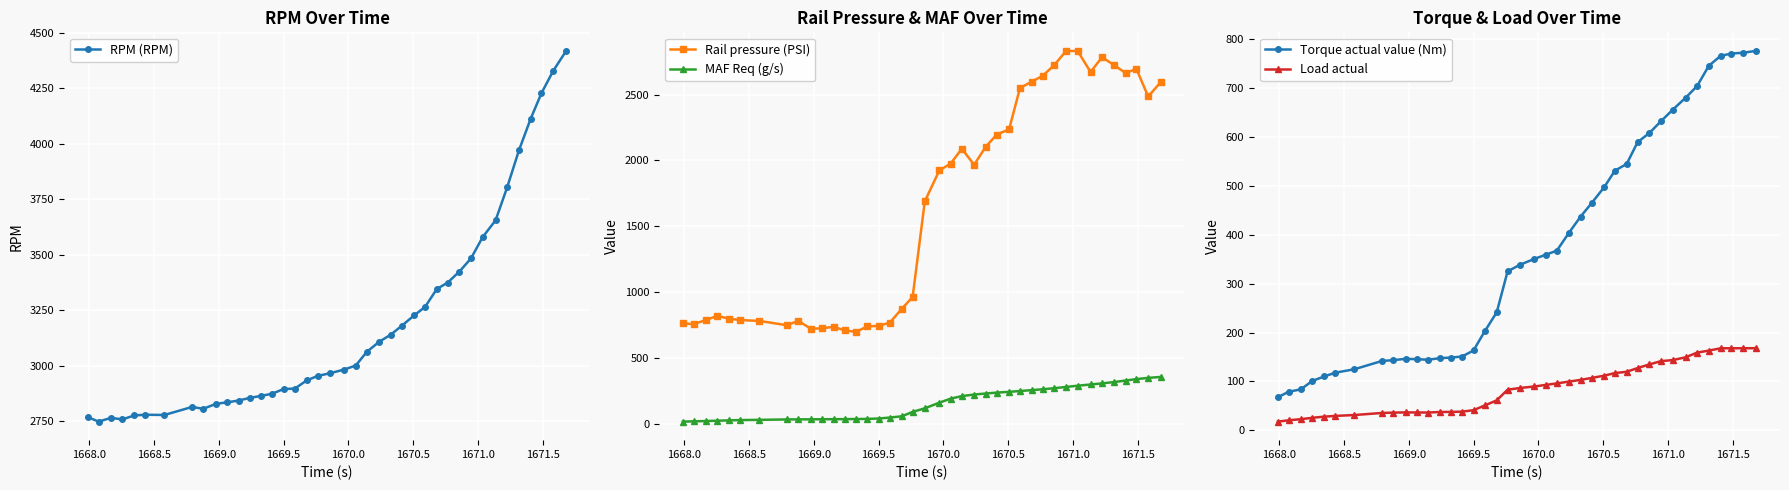

True or false: Rail pressure (PSI) and MAF Req (g/s) intersect in this chart.

False